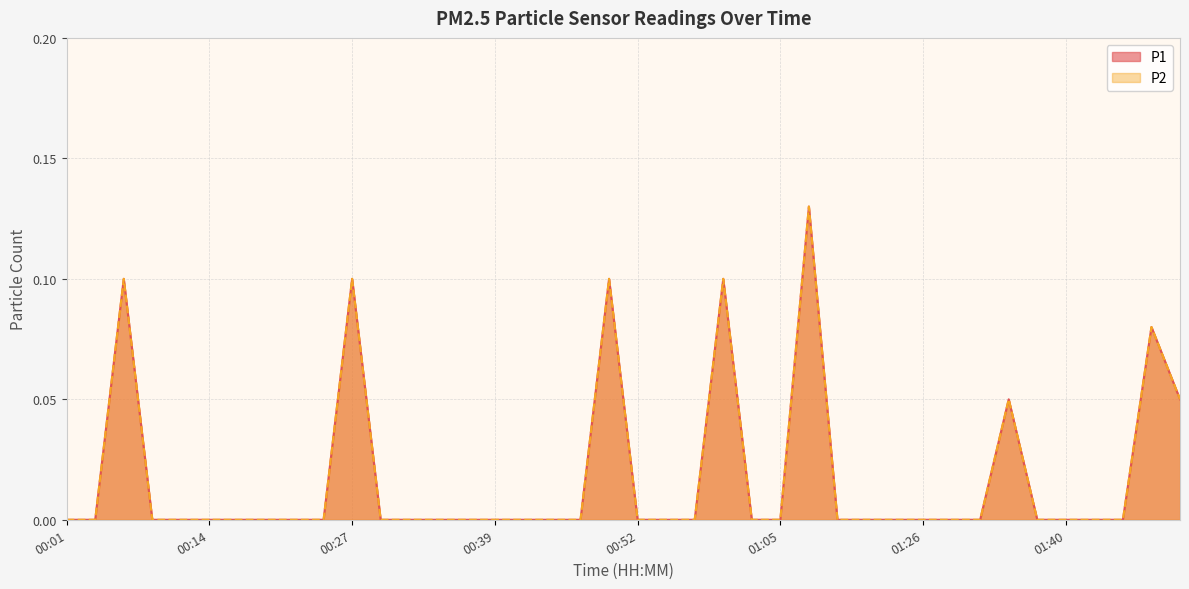

True or false: P2 has a value of 0.0 at 00:52.

True